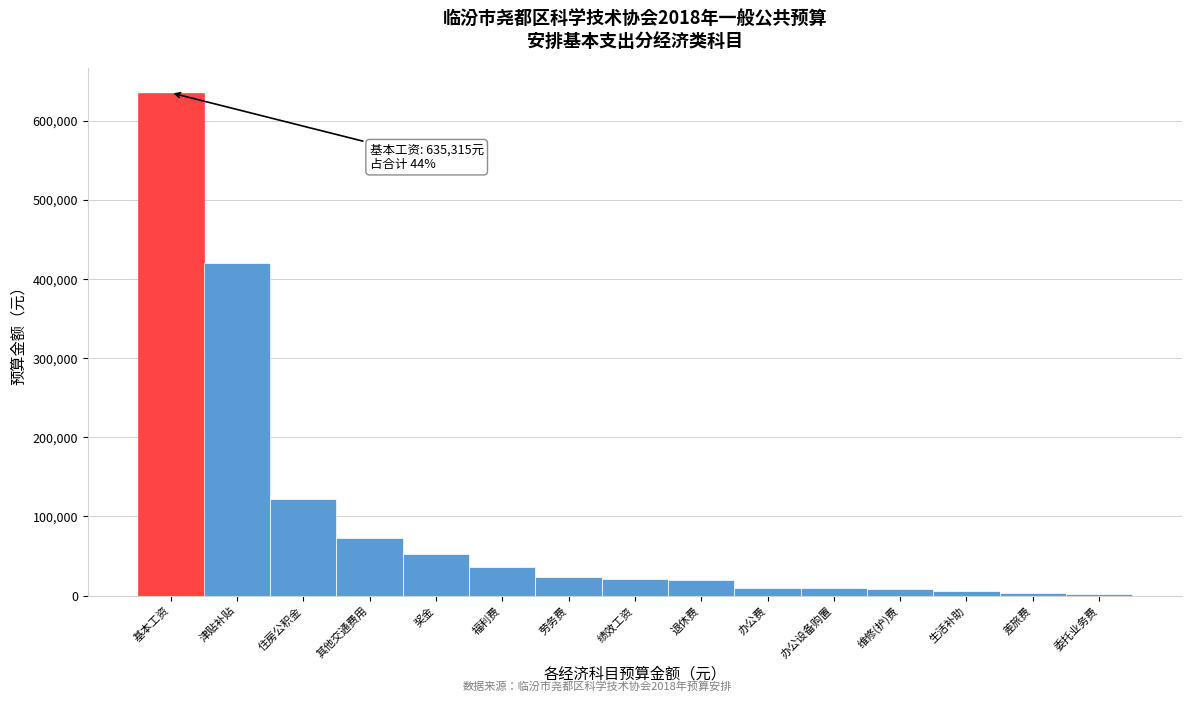

The value at 其他交通费用 is 118698. True or false?

False